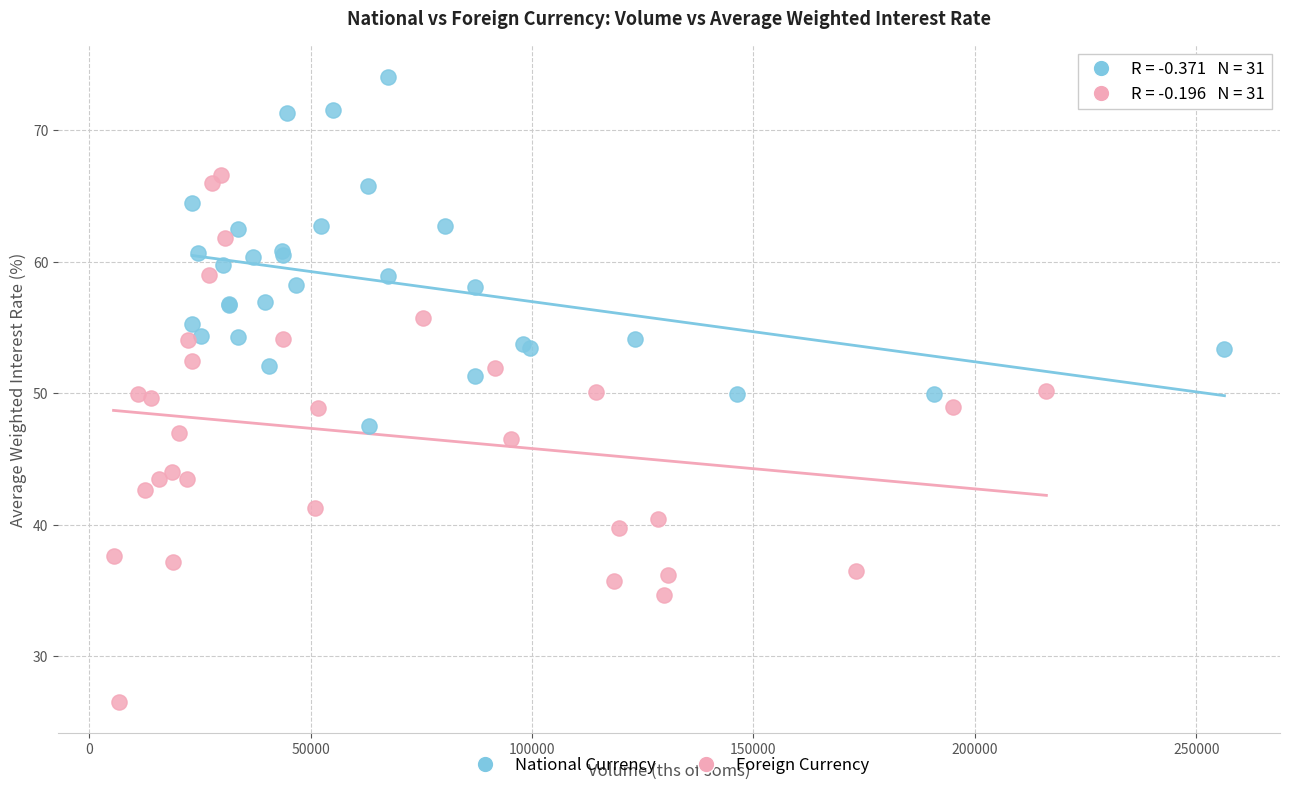

Which series contains the highest Y value?

National Currency